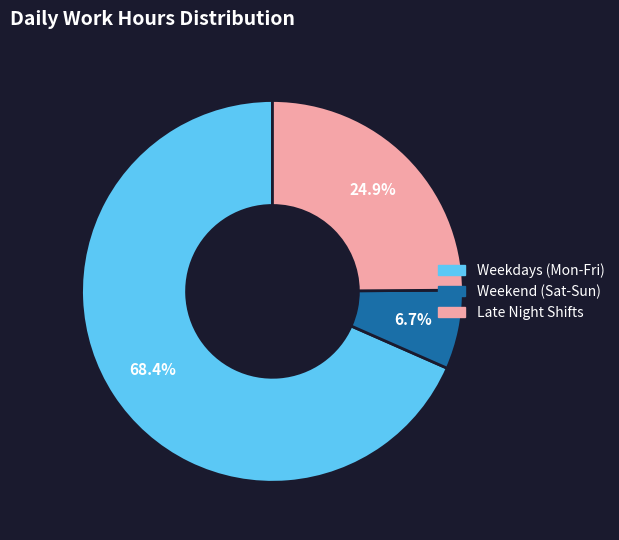

Count the number of slices in the pie.

3